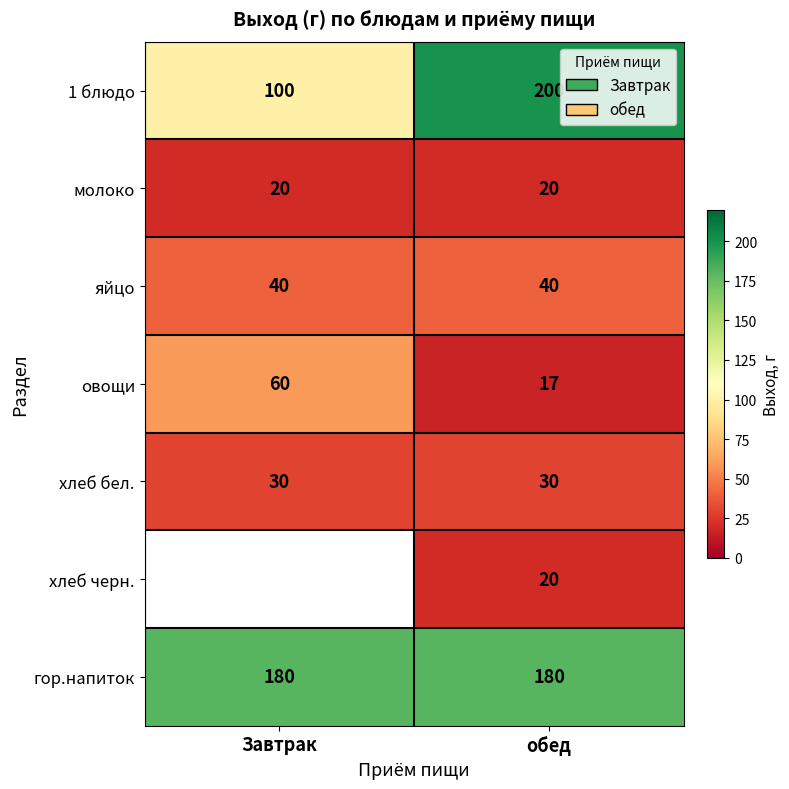

What is the total value across all series at обед?

507.0